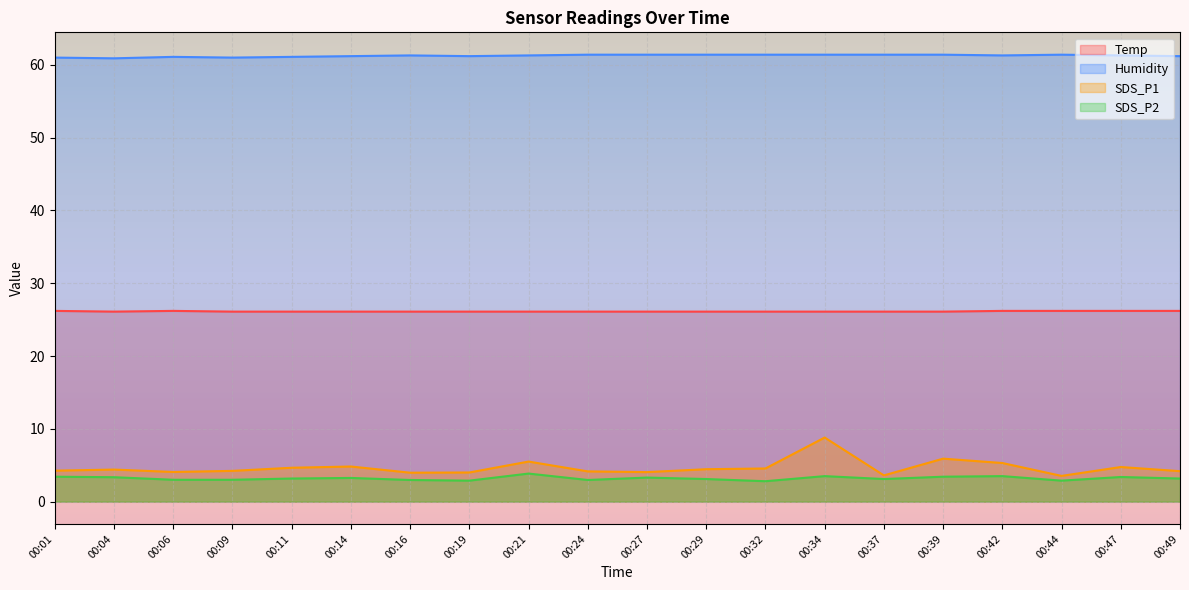

Where does the SDS_P2 series first go above 3?

00:01